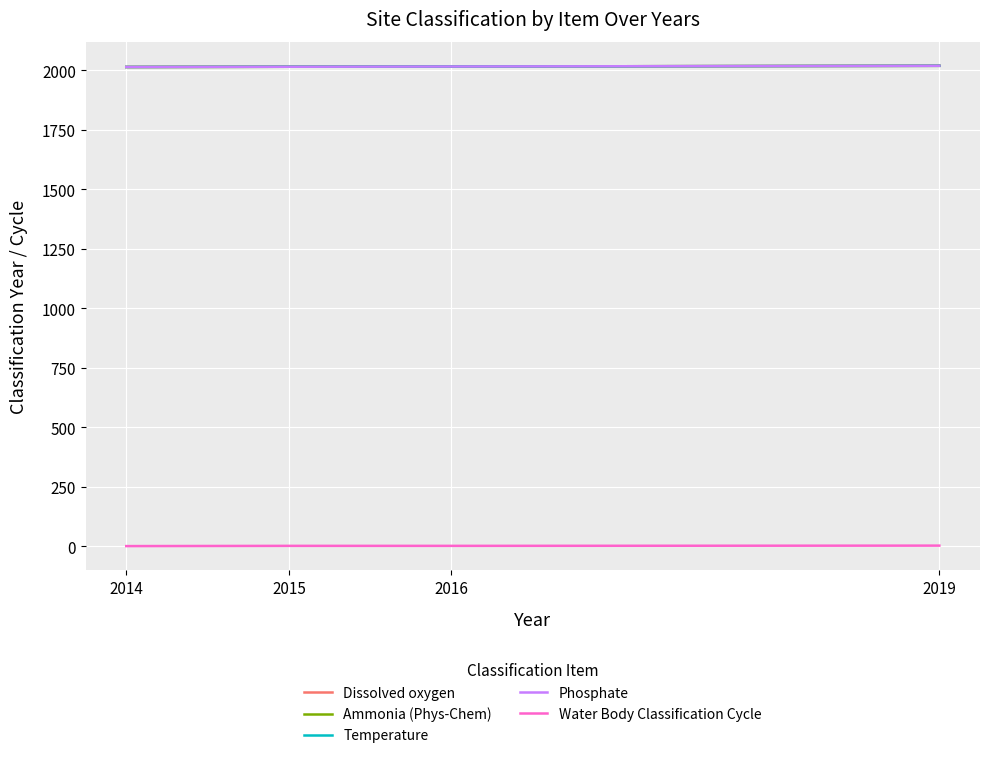

What is the difference between the Phosphate values at 2014 and 2015?

1